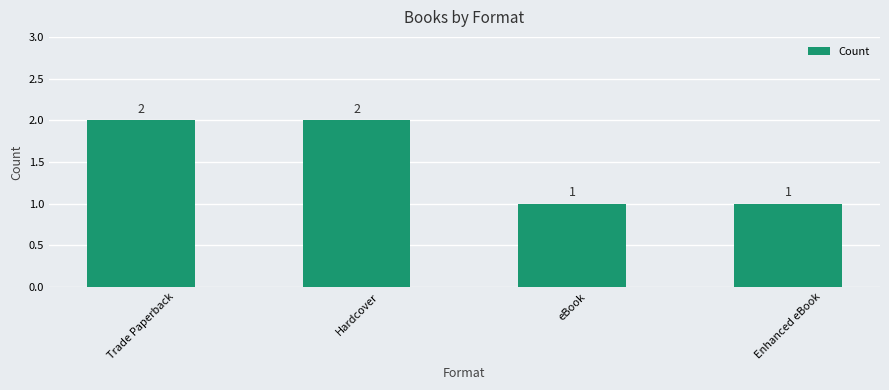

Reading left to right, extract all data points from this chart.

Trade Paperback=2	Hardcover=2	eBook=1	Enhanced eBook=1